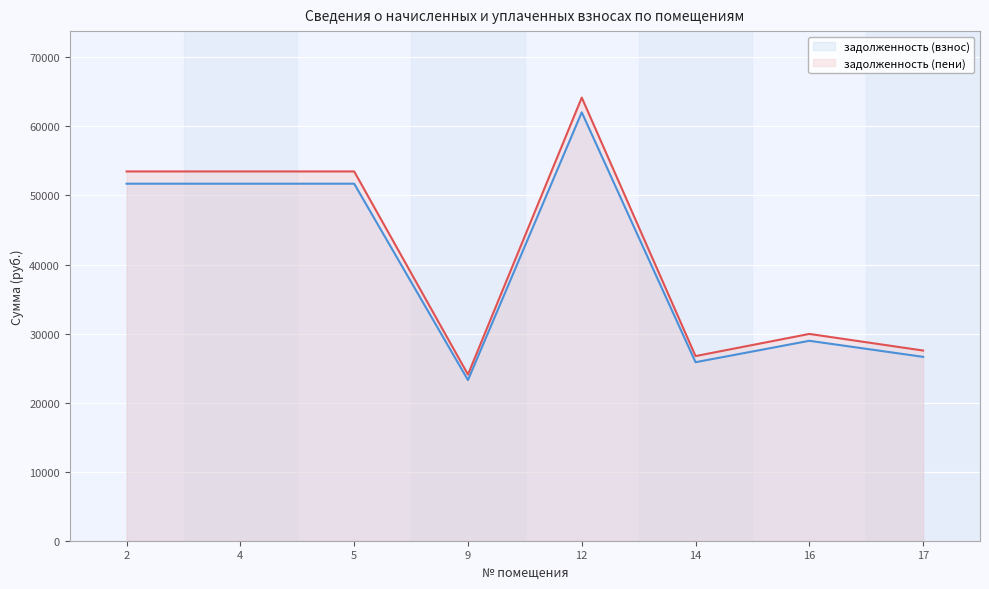

Which has a higher value, 12 or 17?

12